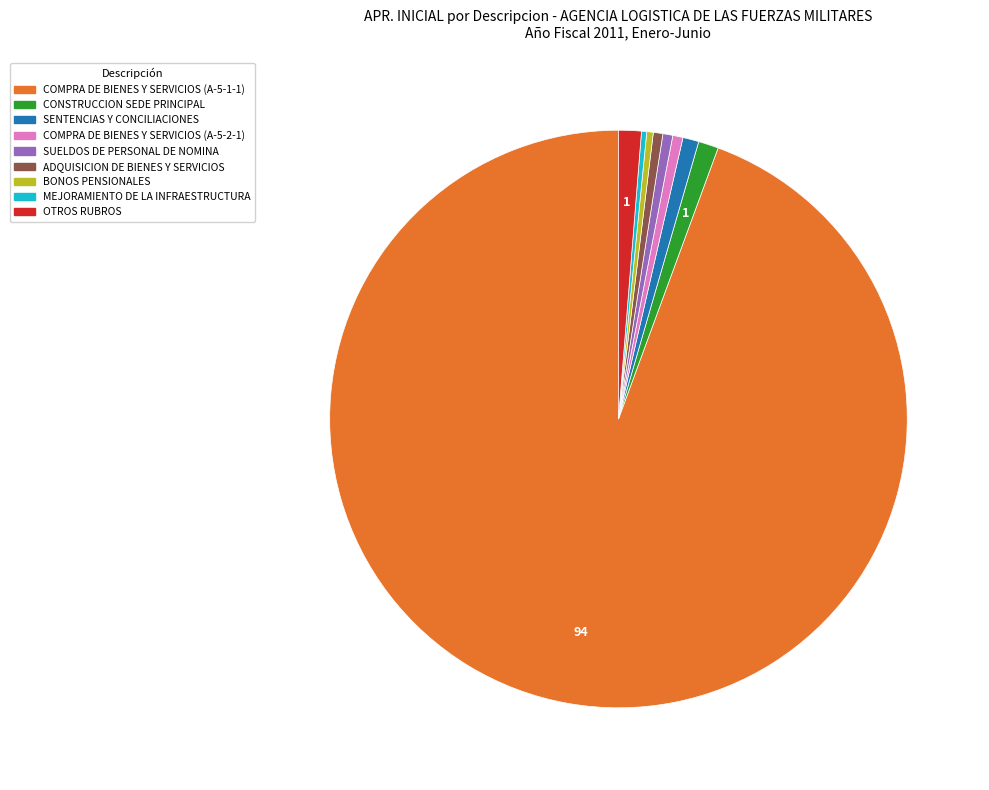

Is there any slice that represents more than half of the pie?

Yes